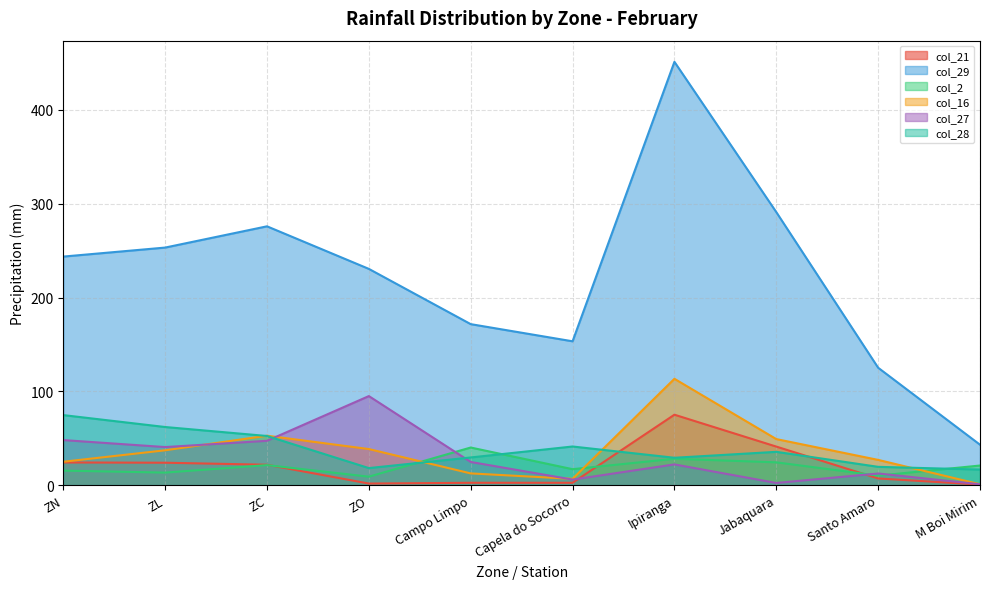

What is the label of the 5th point from the left?

Campo Limpo